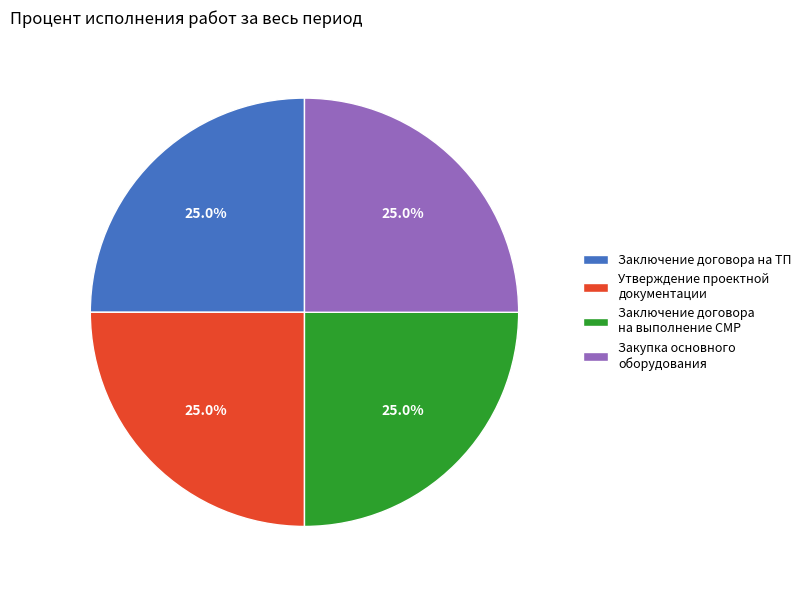

Combined, what portion of the pie is Заключение договора на выполнение СМР and Закупка основного оборудования?

50.0%